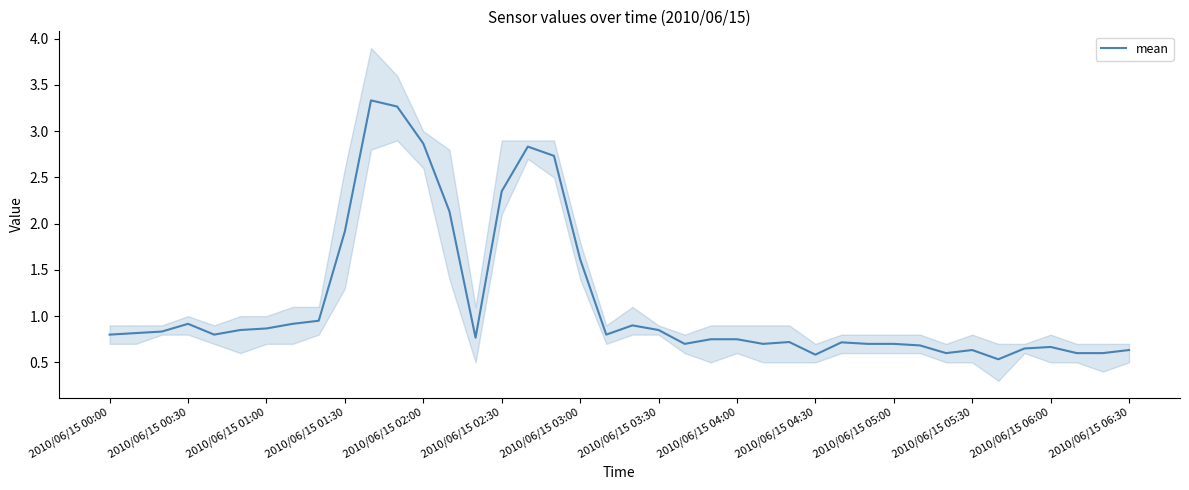

What is the smallest value displayed?

0.5